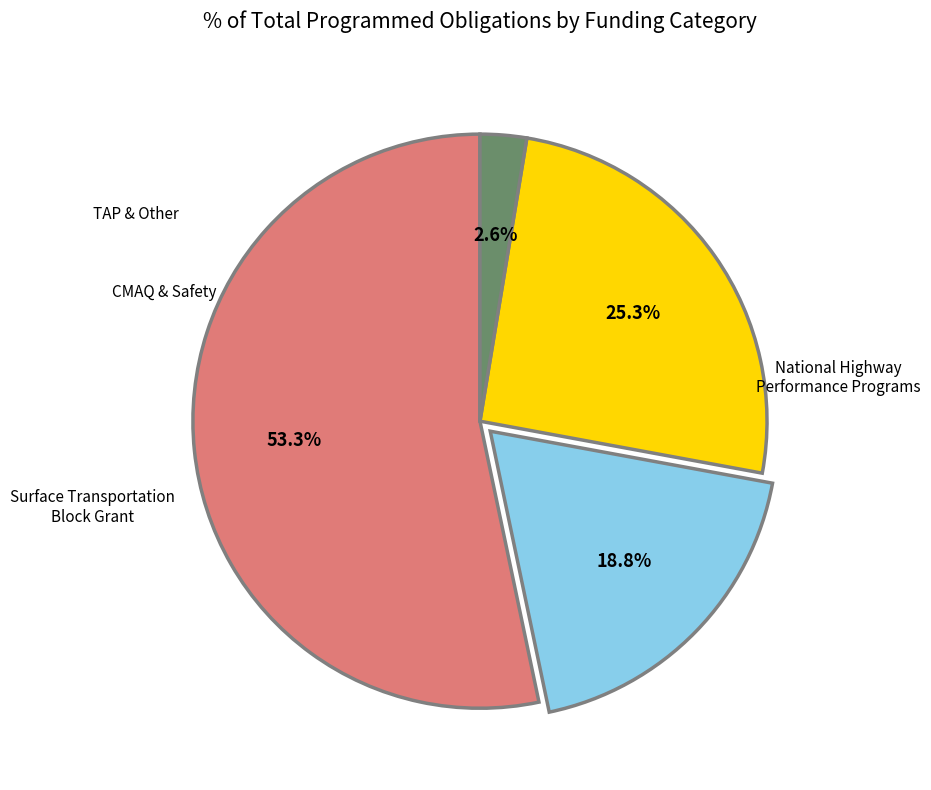

Count the number of slices in the pie.

4